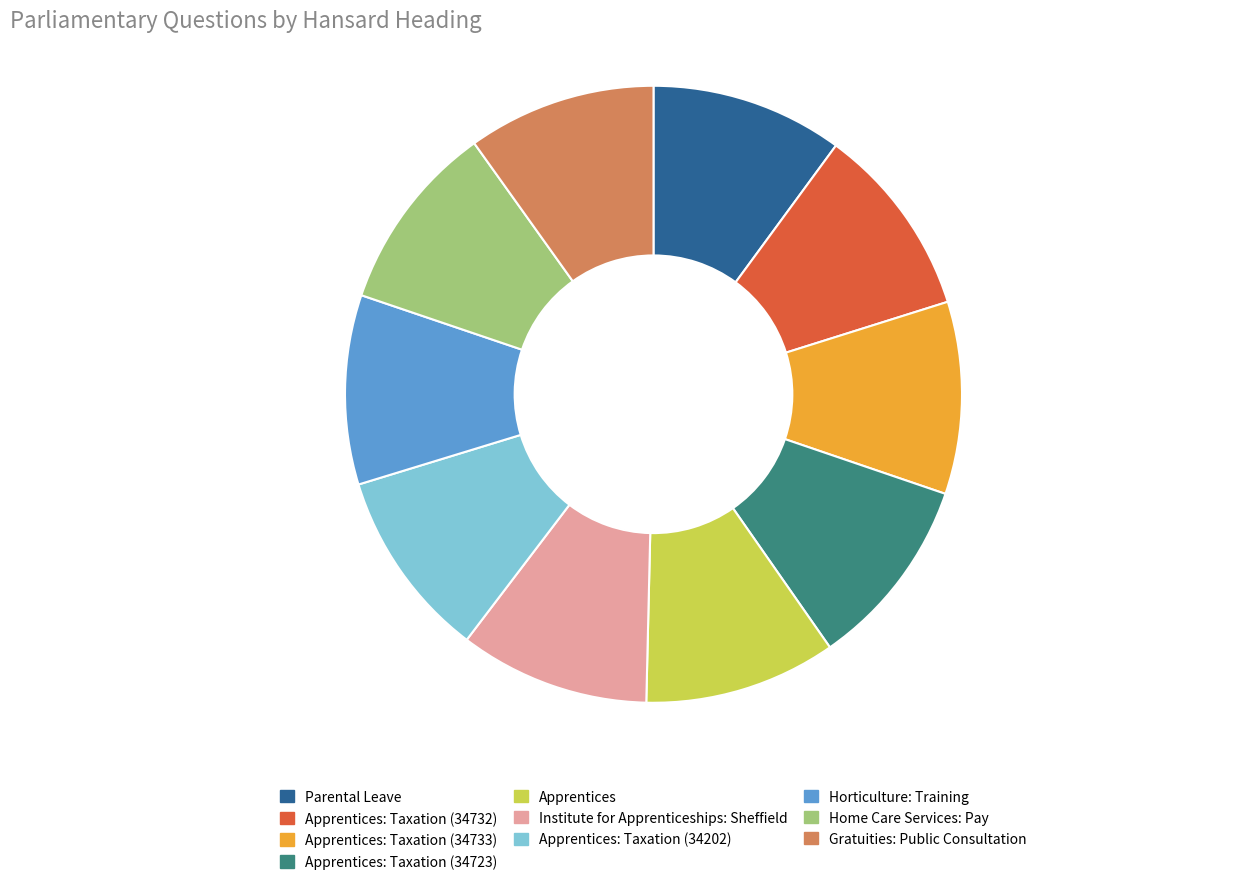

Does Apprentices: Taxation (34732) account for over 50% of the chart?

No